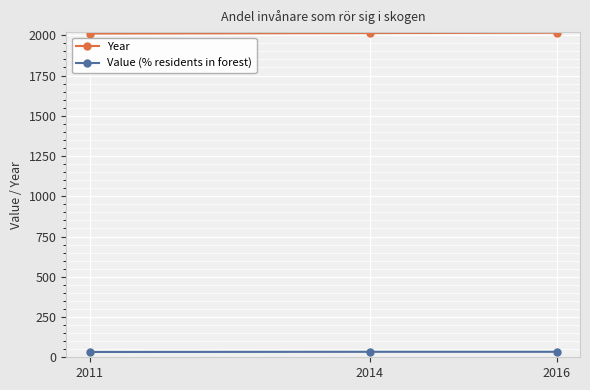

What is the average value of the Value (% residents in forest) series?

34